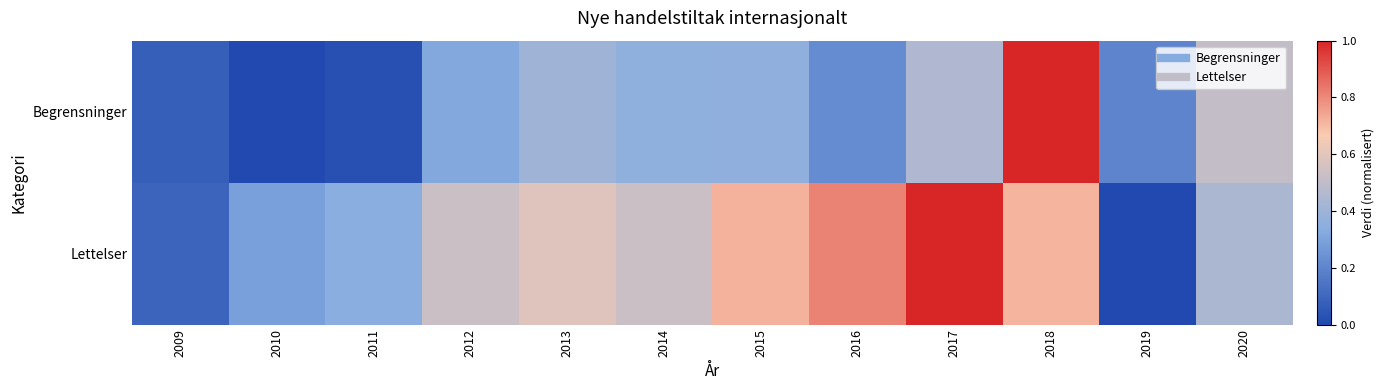

What is the total value across all series at 2017?

1.5